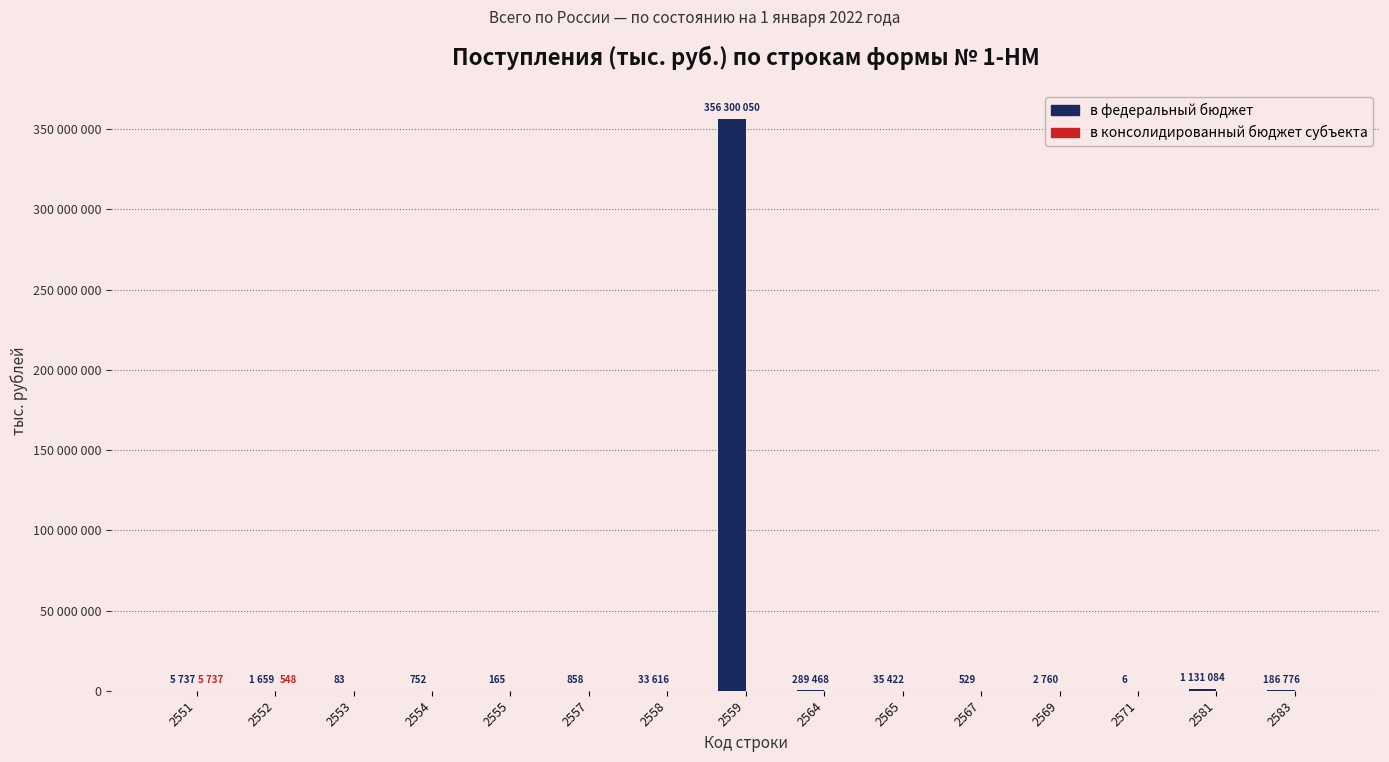

Is it true that в консолидированный бюджет субъекта equals 0 at 2569?

True